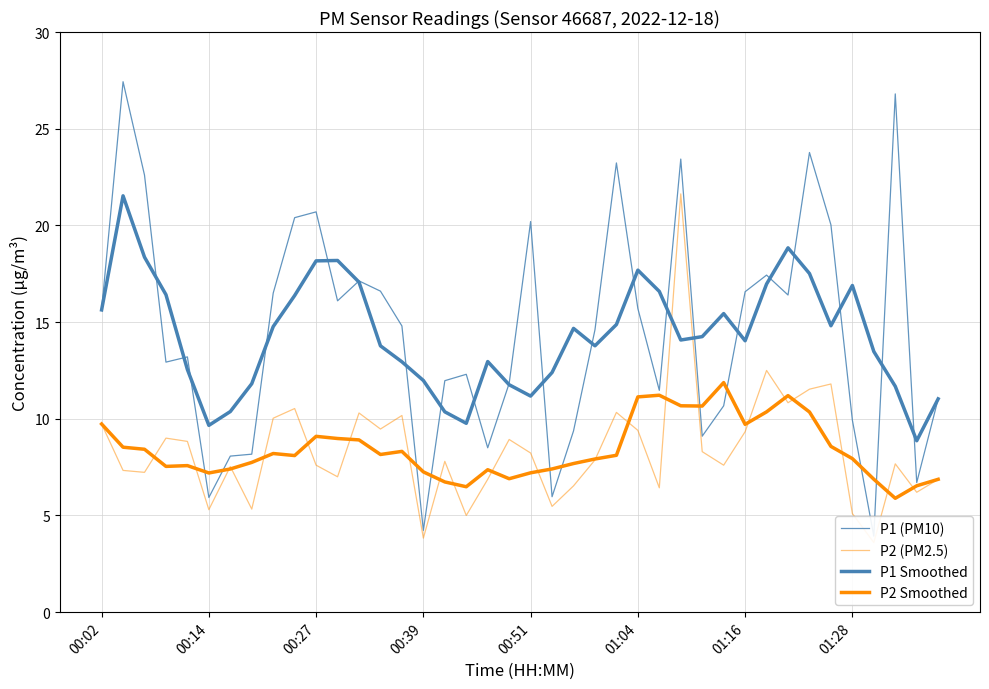

Is the value of P2 (PM2.5) at 00:27 greater than the value of P2 Smoothed at 30?

No